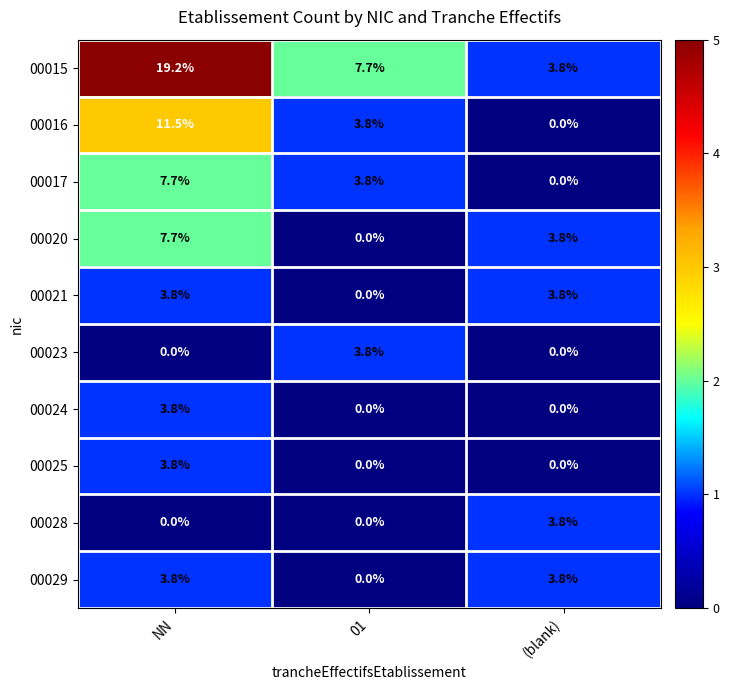

Which series changed the most between NN and 01?

00015